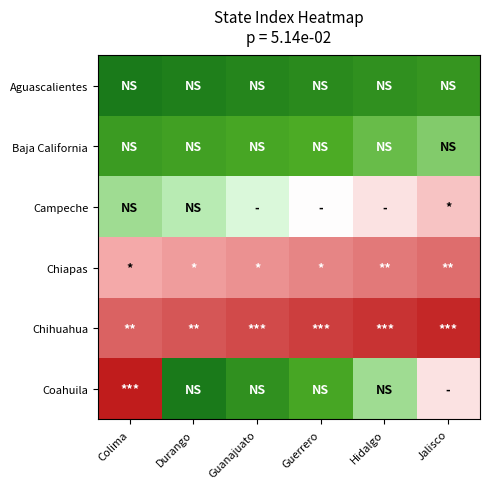

What is the total value across all series at Durango?

71